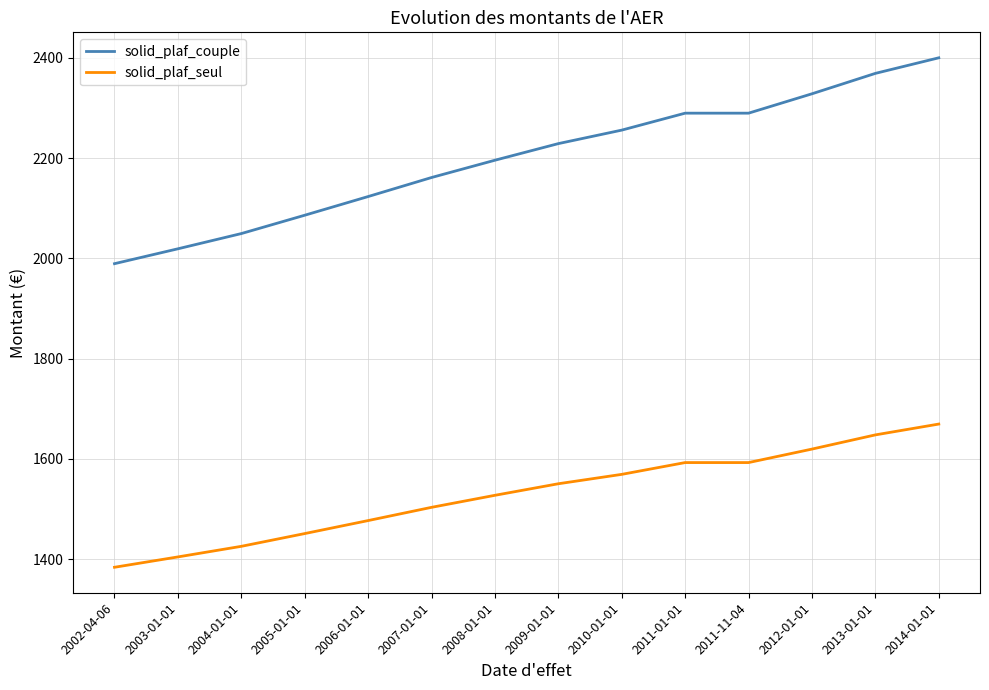

What is the difference between the solid_plaf_seul values at 2008-01-01 and 2011-01-01?

65.3